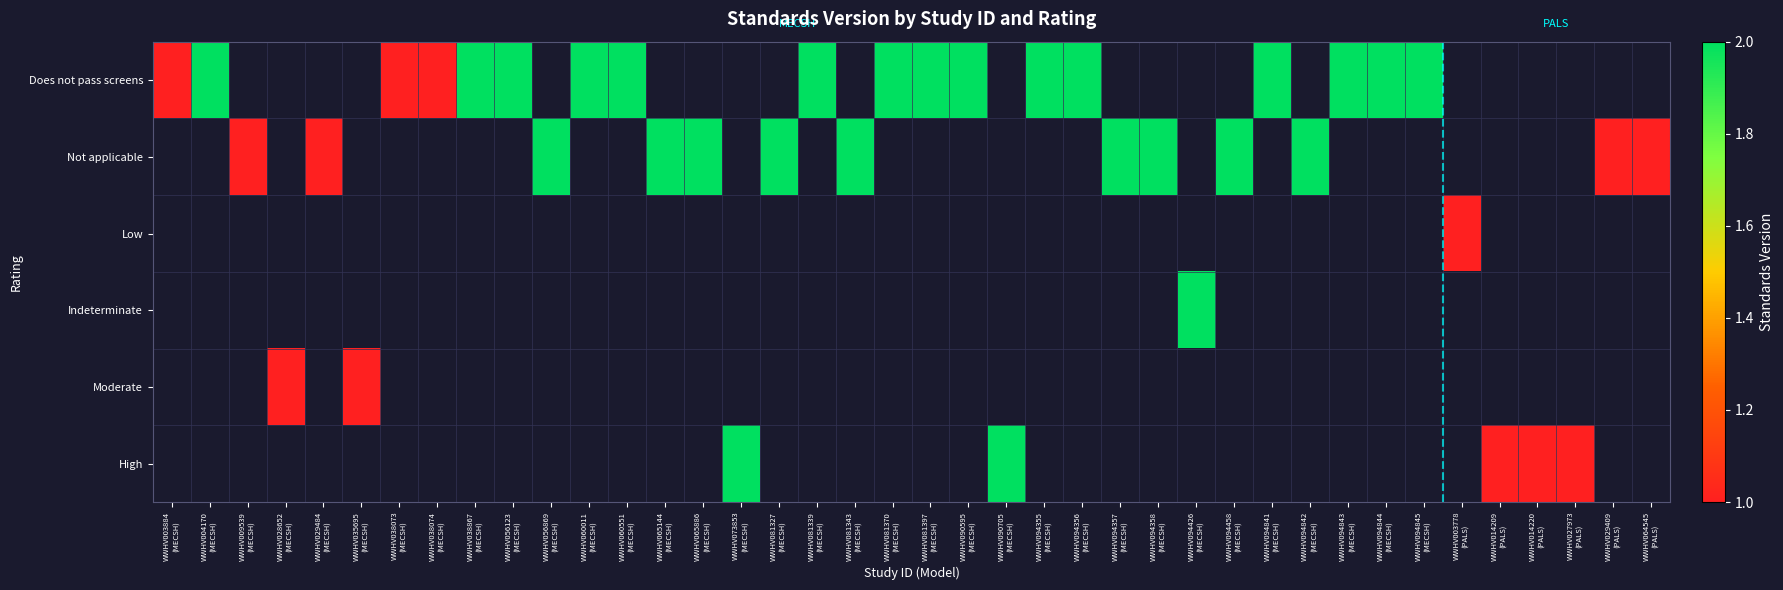

At WWHV060551 (MECSH), list the series in order from largest to smallest.

Does not pass screens, Not applicable, Low, Indeterminate, Moderate, High